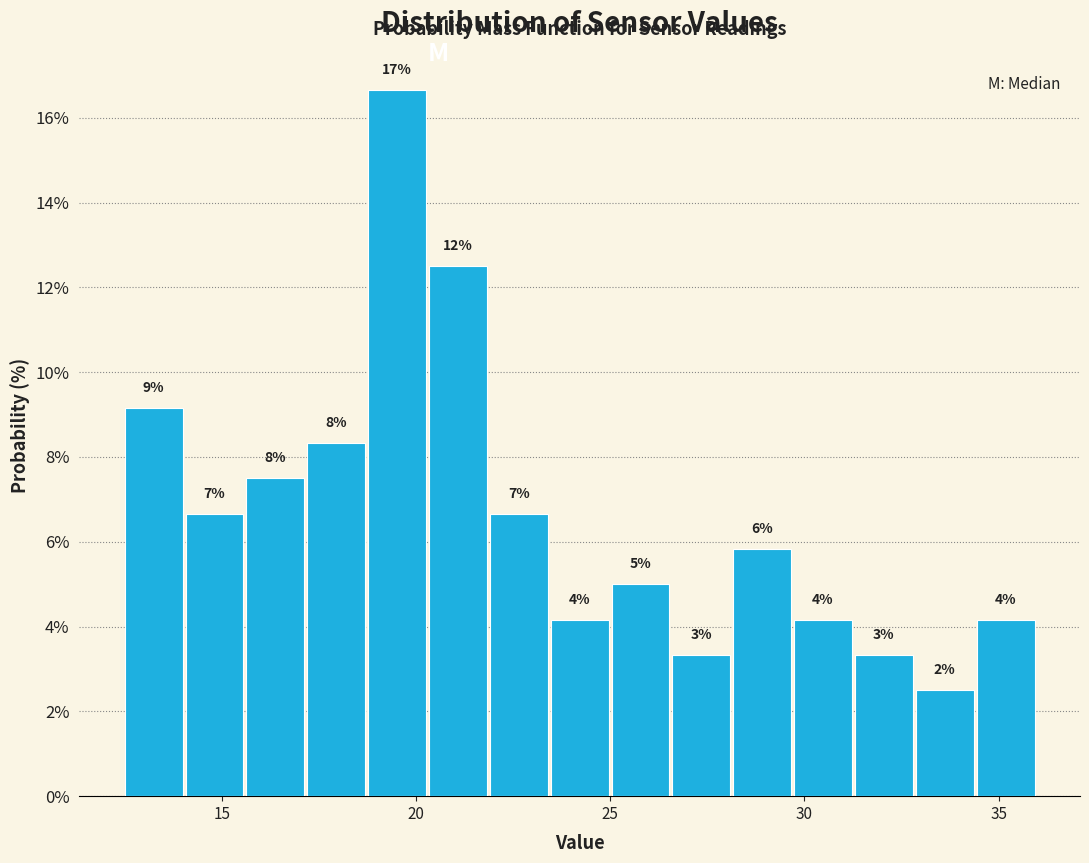

Read against the x-axis, roughly where is the centre of the tallest bar?

19.5